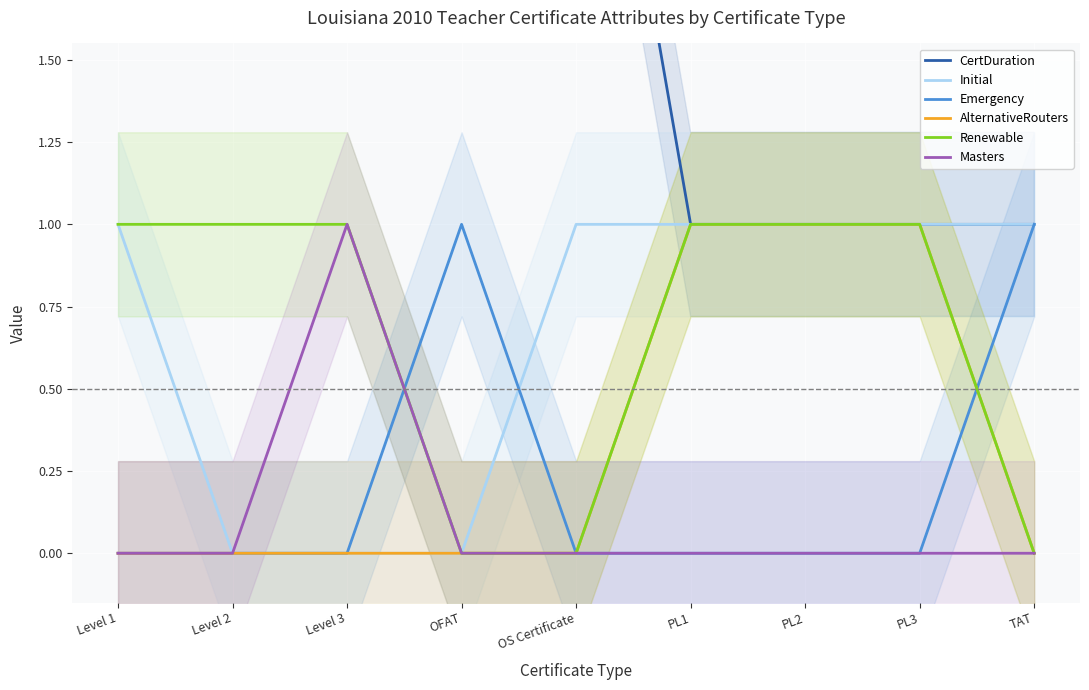

Rank the series by their maximum value, from lowest to highest.

Initial, Emergency, AlternativeRouters, Renewable, Masters, CertDuration